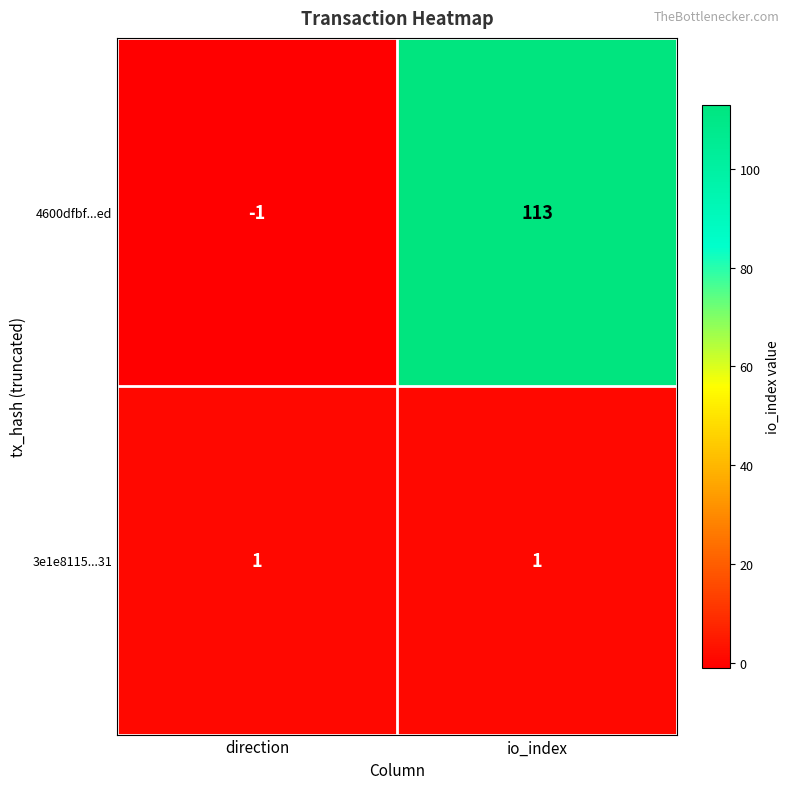

Rank the series by their average value, from lowest to highest.

3e1e8115...31, 4600dfbf...ed